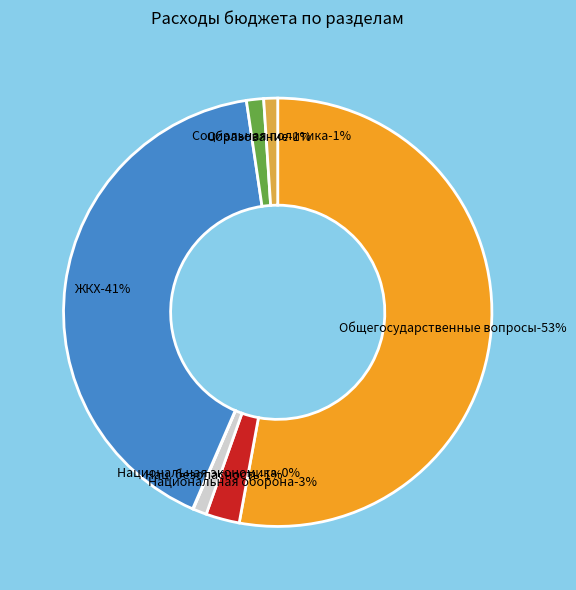

Does Общегосударственные вопросы represent more than half of the total?

Yes